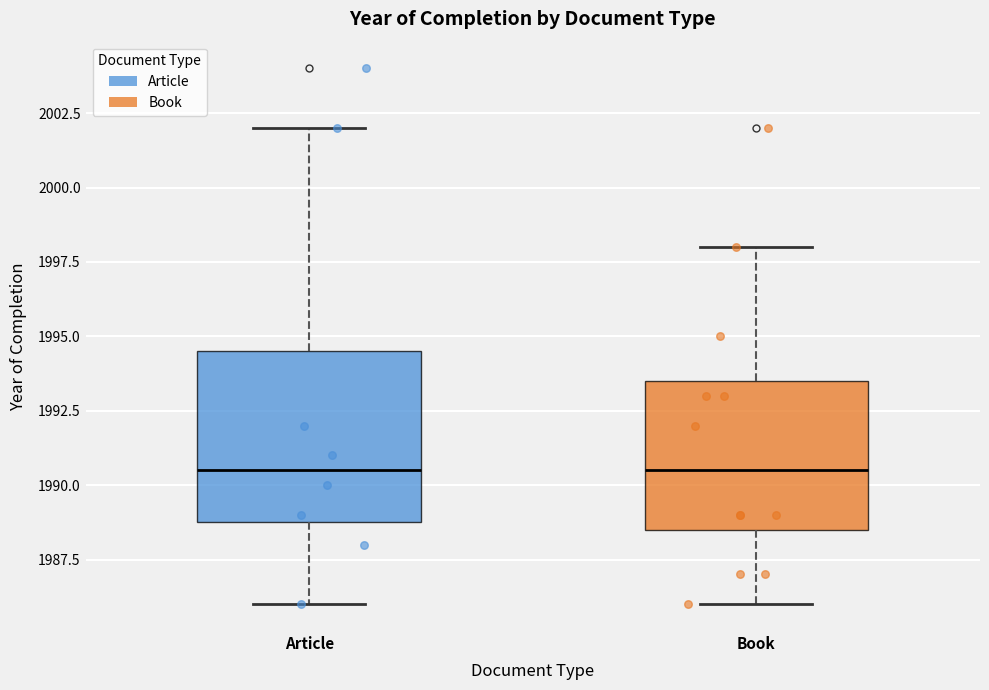

Comparing the boxes themselves (not the whiskers), which one is the tallest?

Article